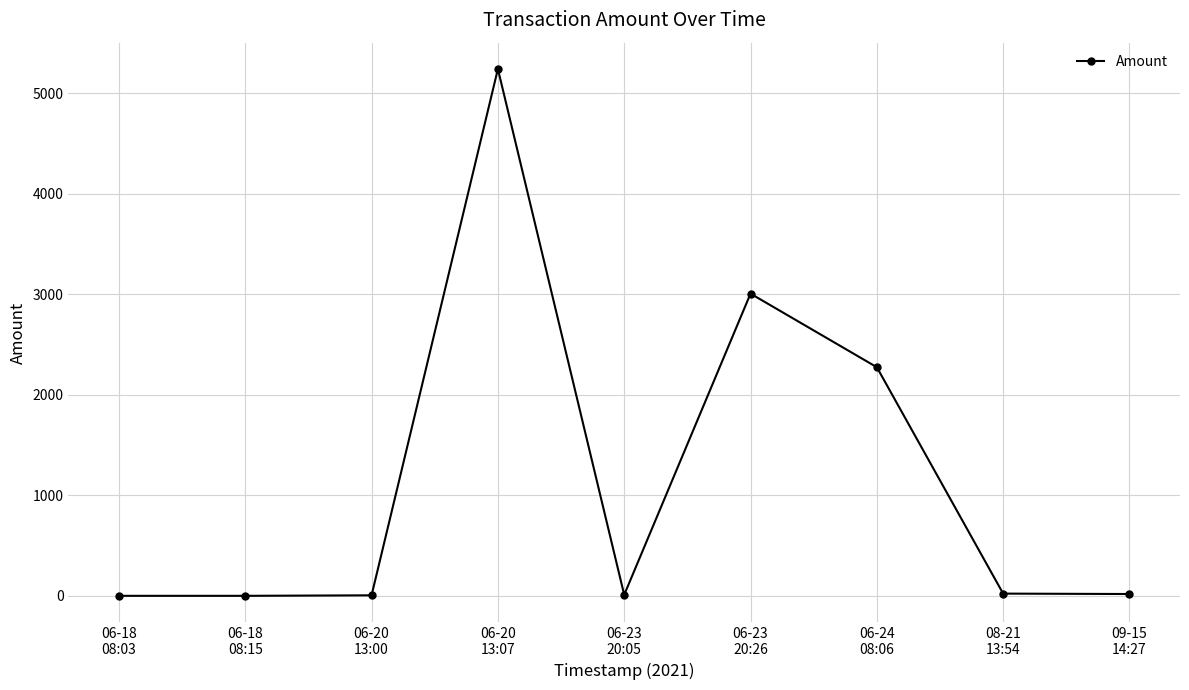

What is the greatest value displayed?

5242.7